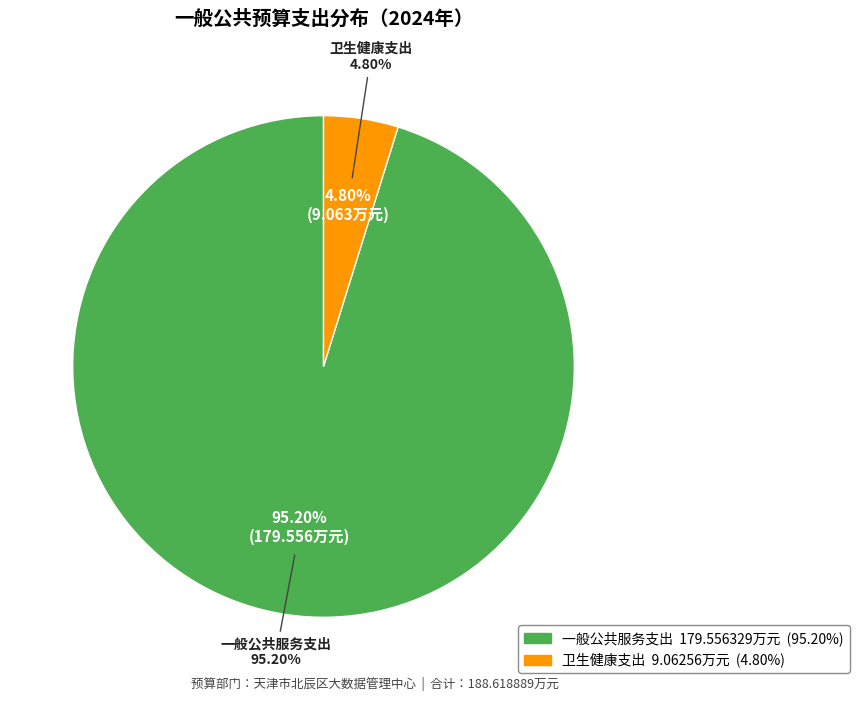

What is the majority slice?

一般公共服务支出